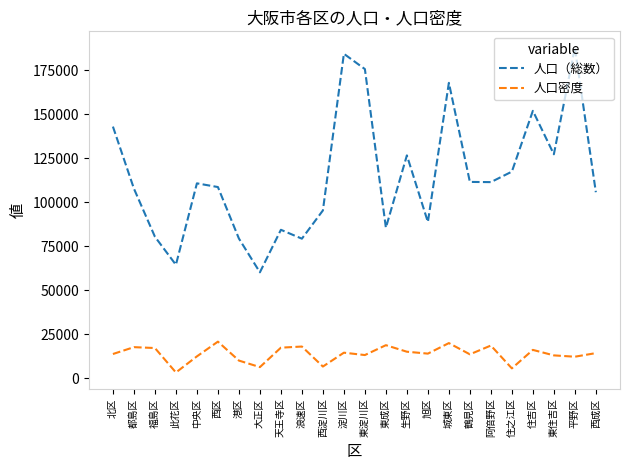

What value does the 人口密度 series have at 住吉区?

16176